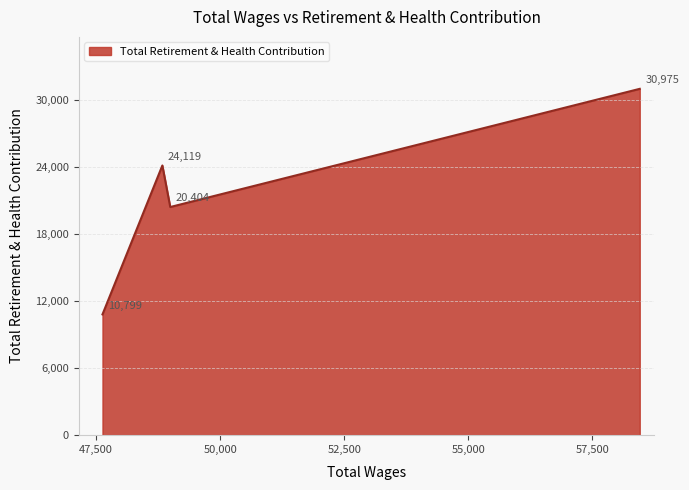

What is the greatest value displayed?

30975